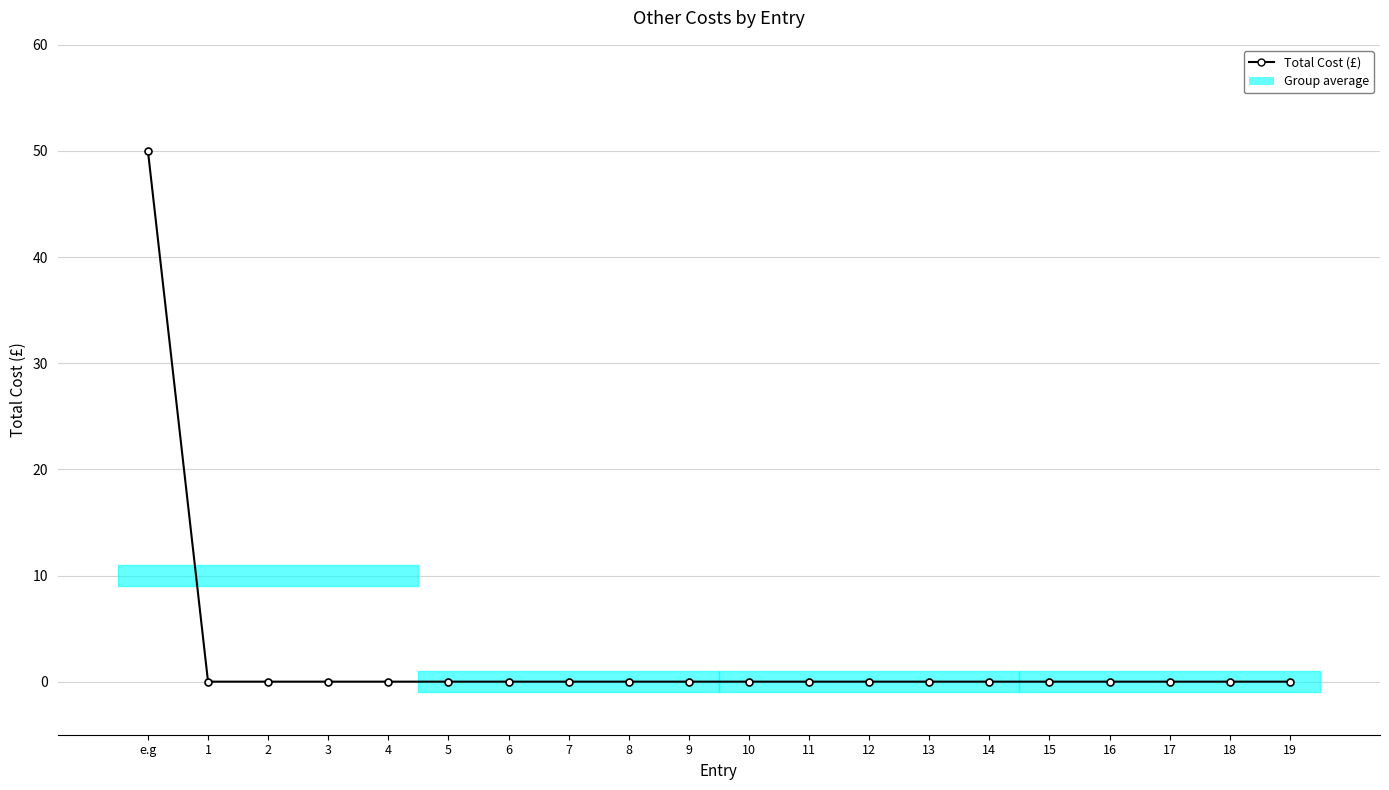

How many lines are shown in the chart?

1